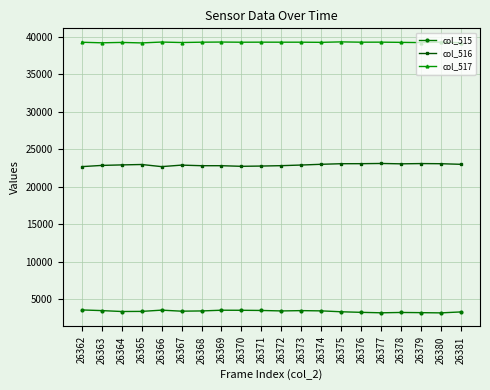

True or false: col_517 and col_515 cross at least once.

False